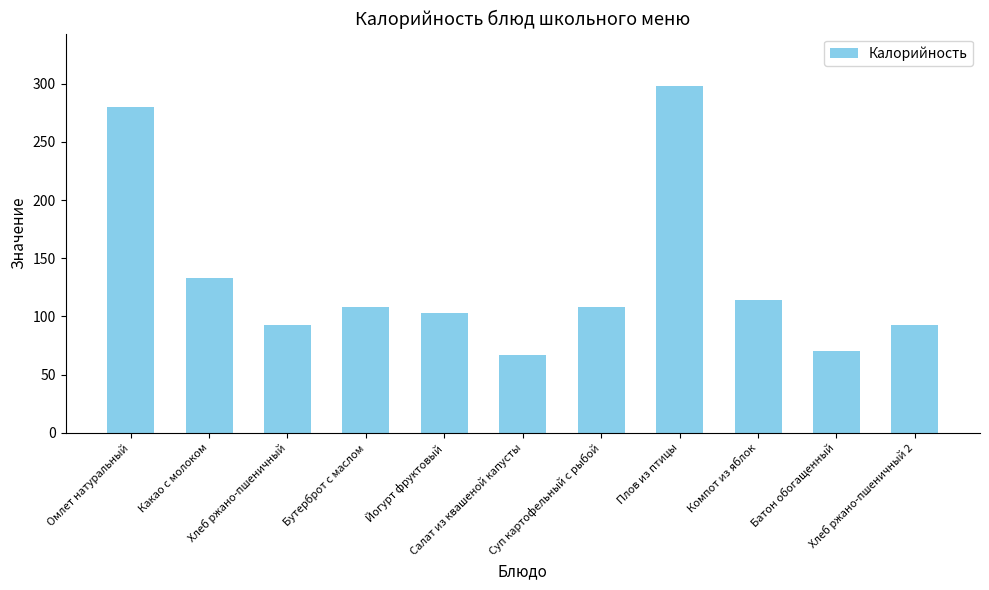

What is the label of the 7th bar from the left?

Суп картофельный с рыбой